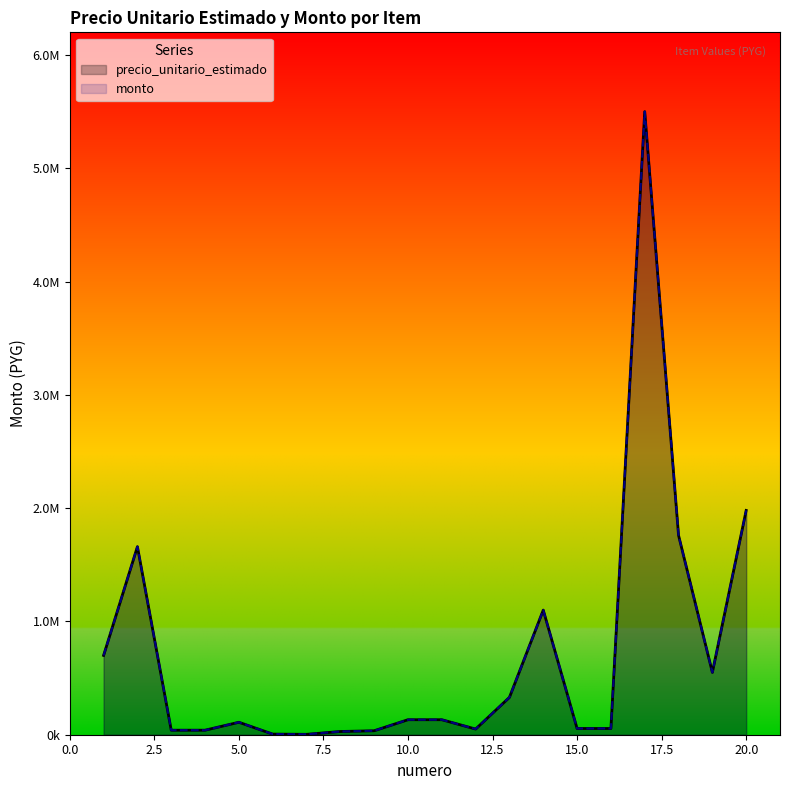

Where is the first local maximum for monto?

2